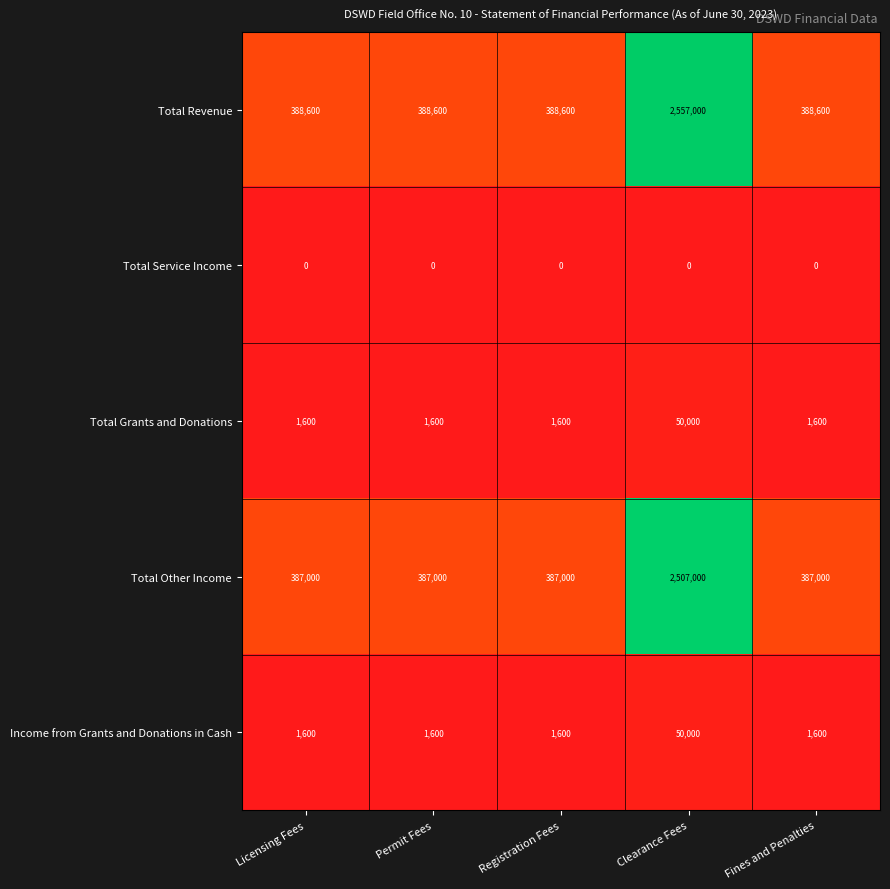

At how many categories does at least one series exceed 0?

5